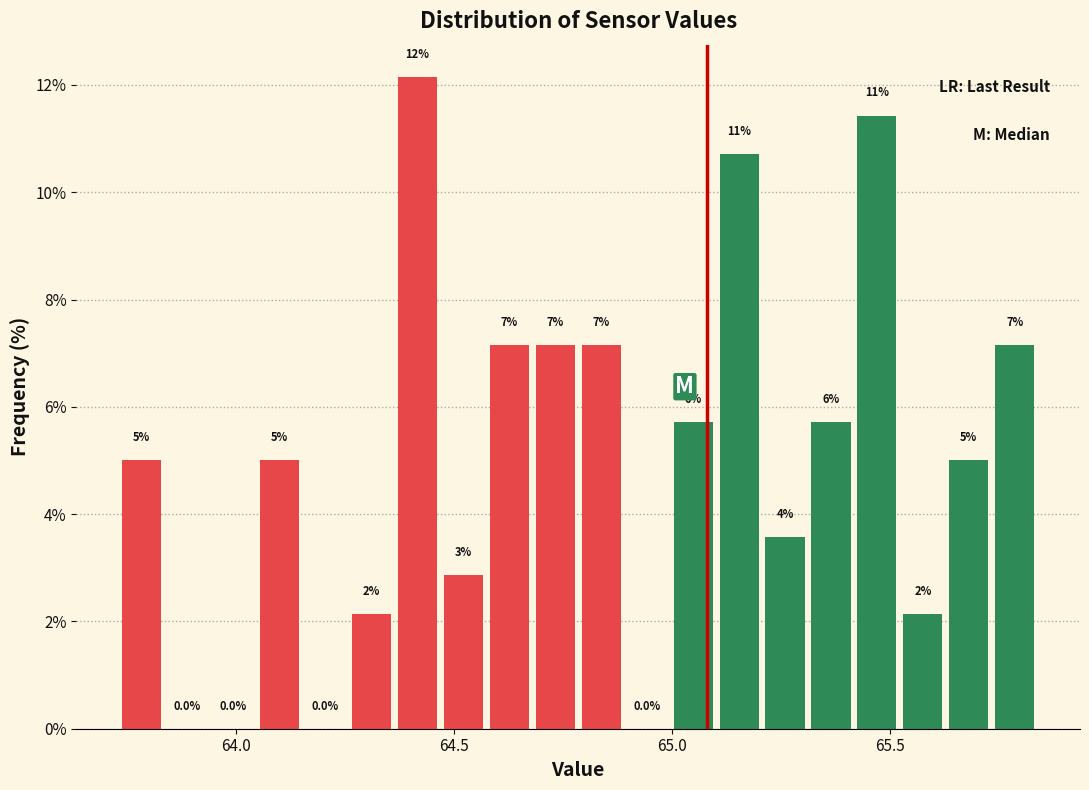

Around what value on the x-axis is the tallest bar? Give the approximate position of its centre, as read against the axis.

64.40